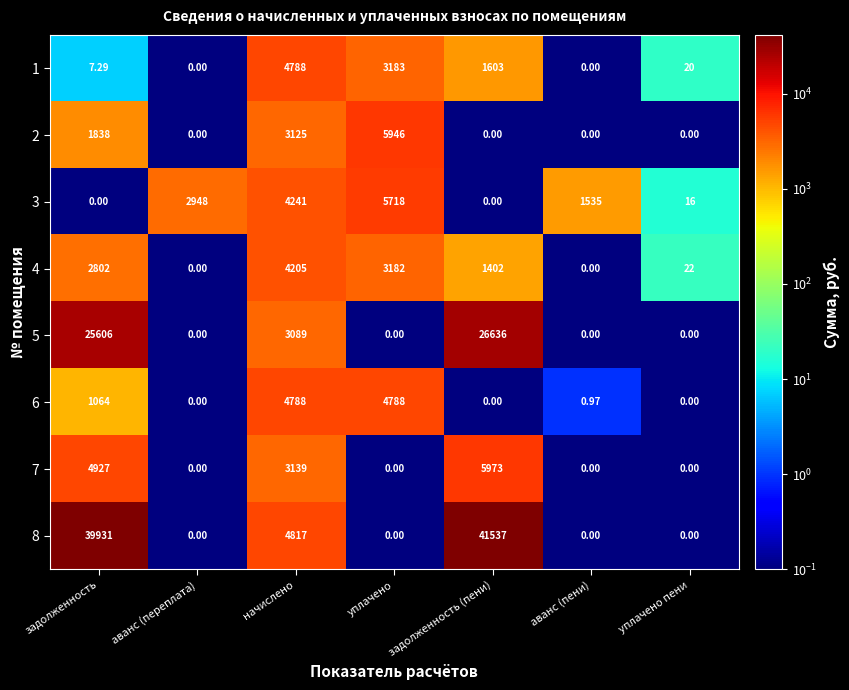

Is the value of 6 at задолженность greater than the value of 5 at задолженность?

No